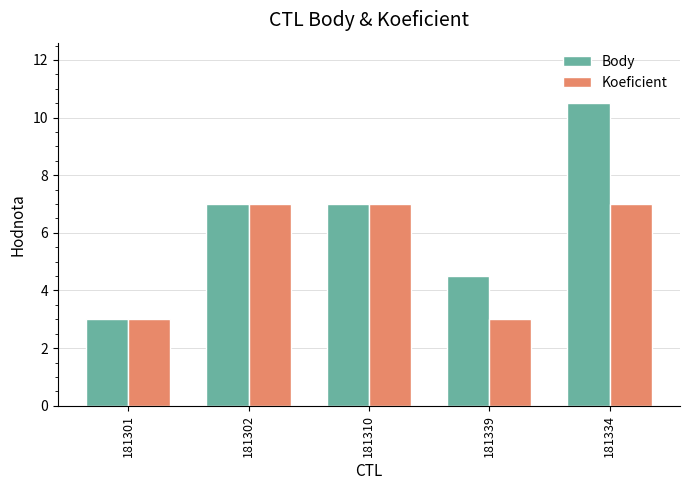

How many series are shown in this chart?

2